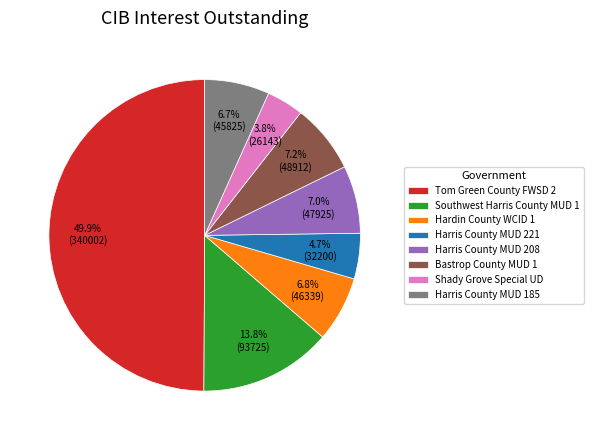

Which has a higher value, Bastrop County MUD 1 or Southwest Harris County MUD 1?

Southwest Harris County MUD 1